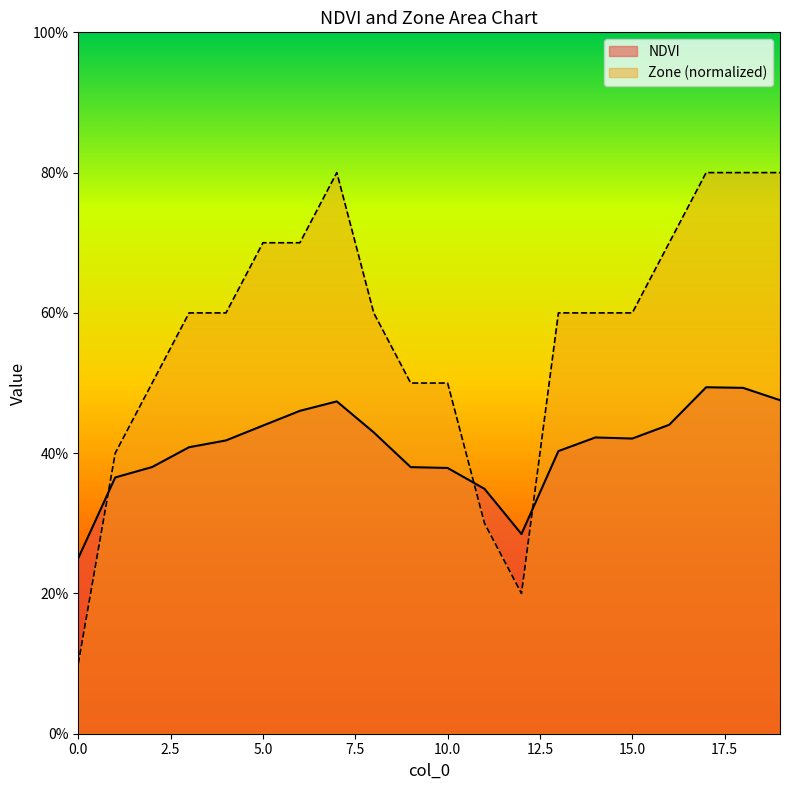

Which has a higher value, 19 or 16?

19